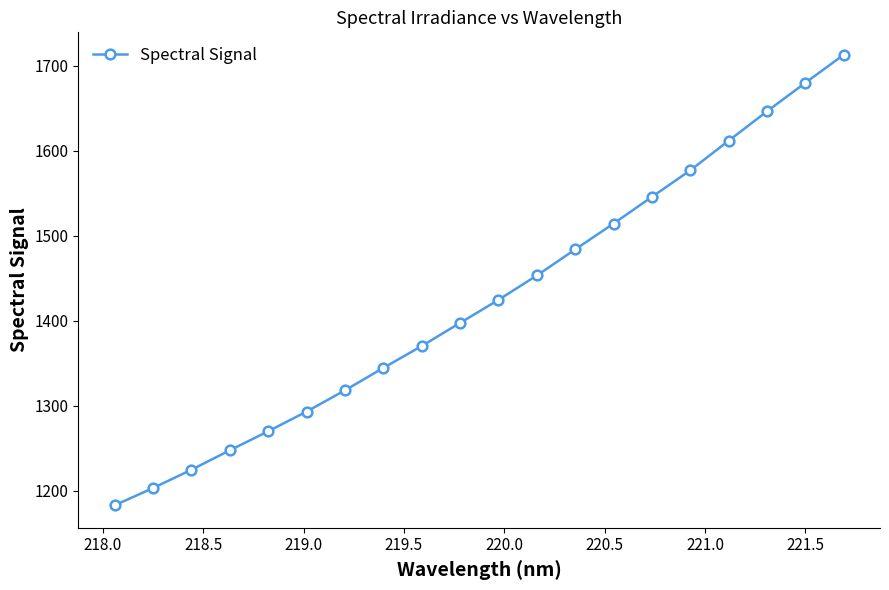

What is the difference between the second highest and minimum values?

496.6